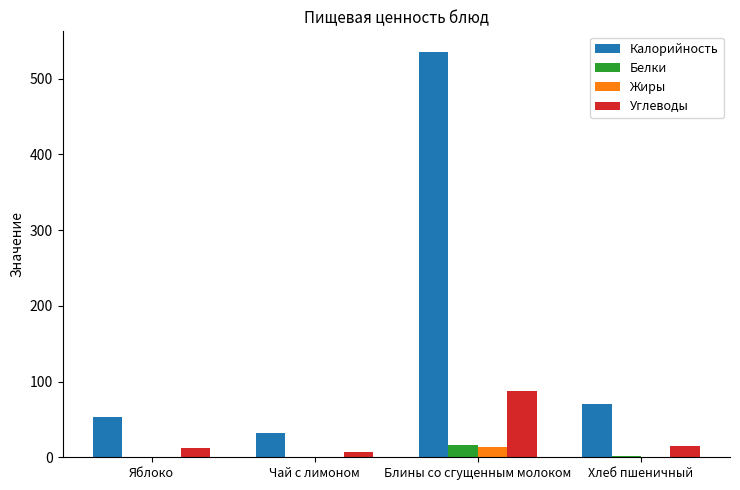

At which category is the sum across all series the highest?

Блины со сгущенным молоком